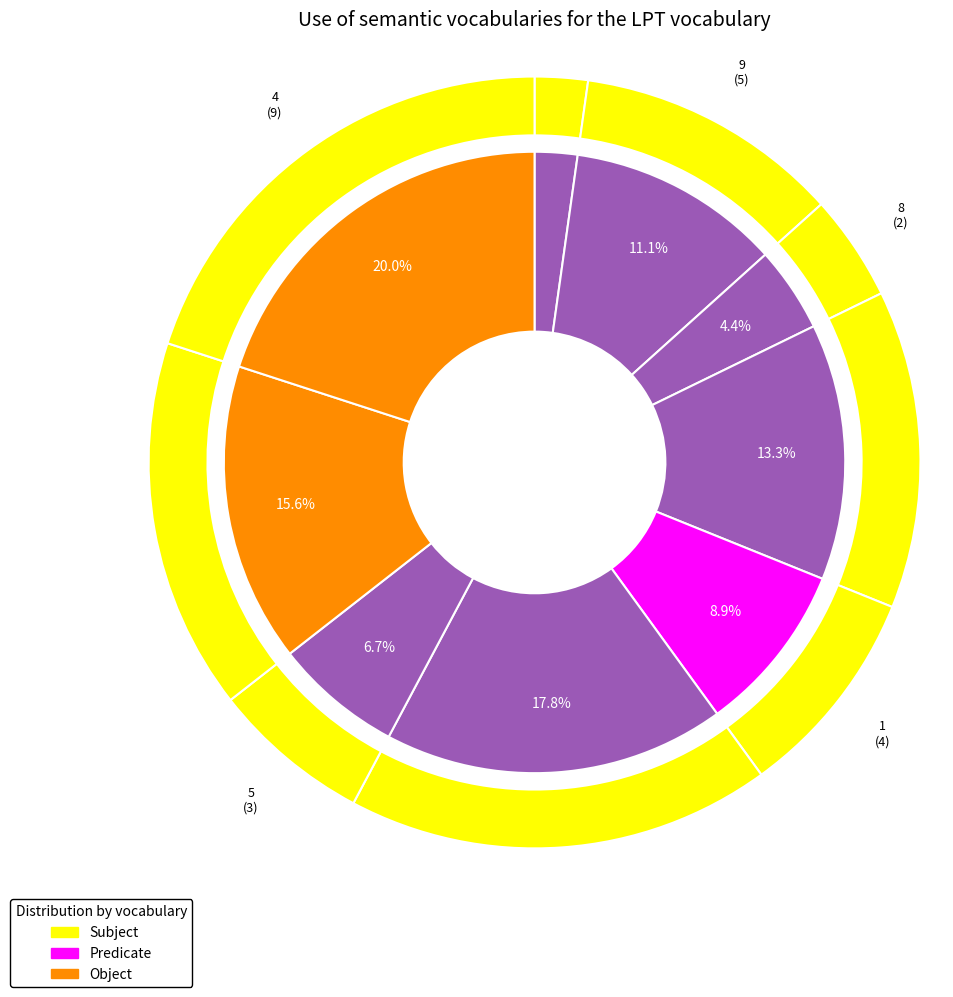

Is 5 the majority of the pie?

No